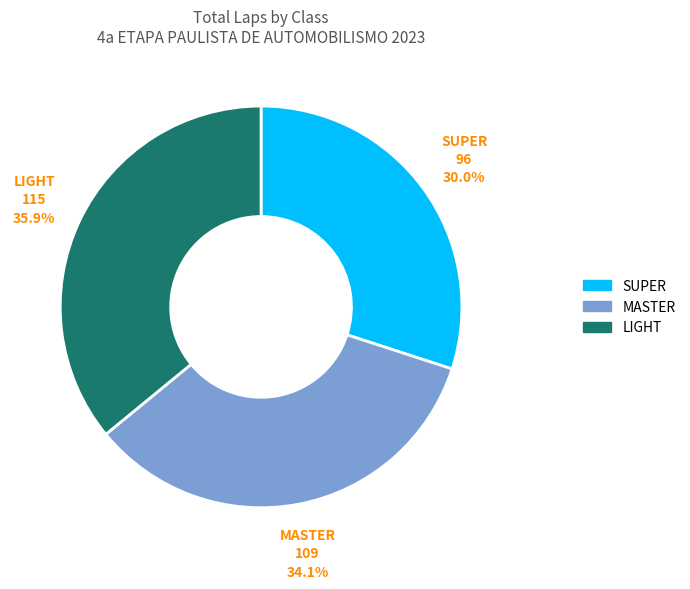

What is the ratio of the value at SUPER to the value at MASTER?

0.9